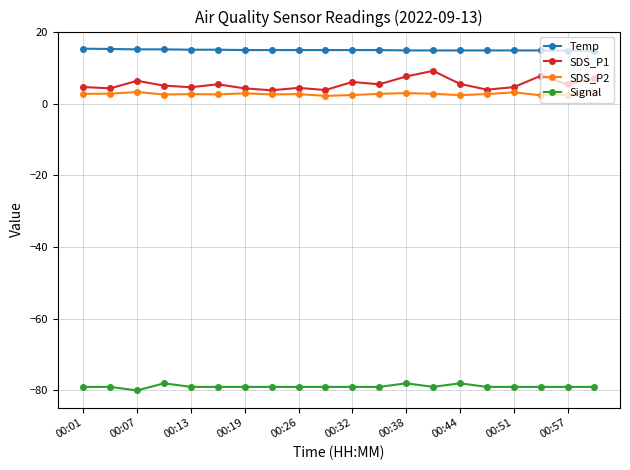

True or false: SDS_P2 has more than 1 points higher than both neighbors.

True